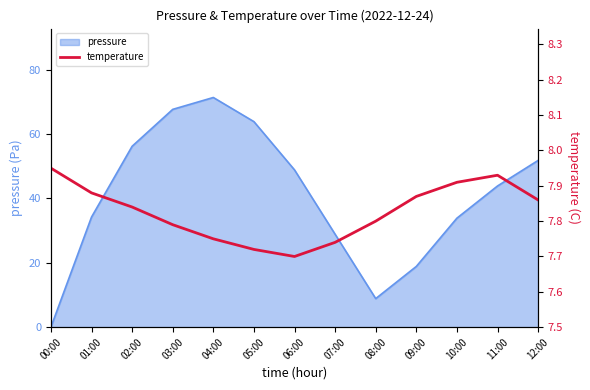

True or false: the data shows 7.8 at 02:00.

True